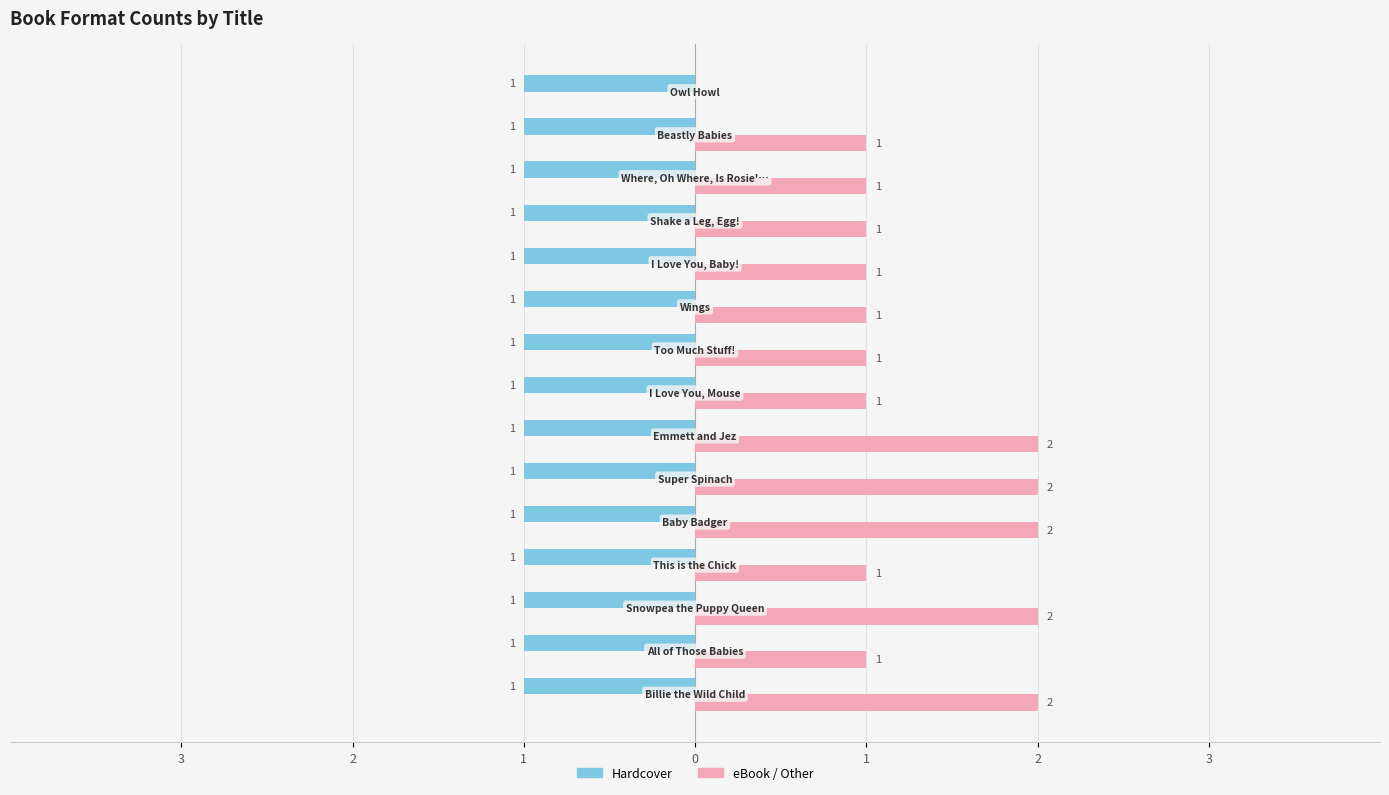

What are all the series names shown in the legend?

Hardcover, eBook / Other